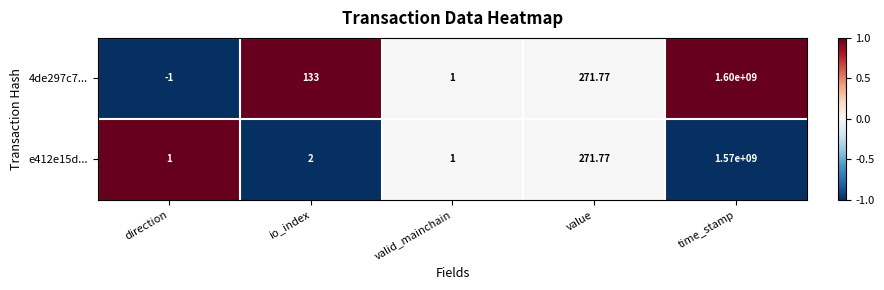

At which label does 4de297c7... reach its minimum?

direction